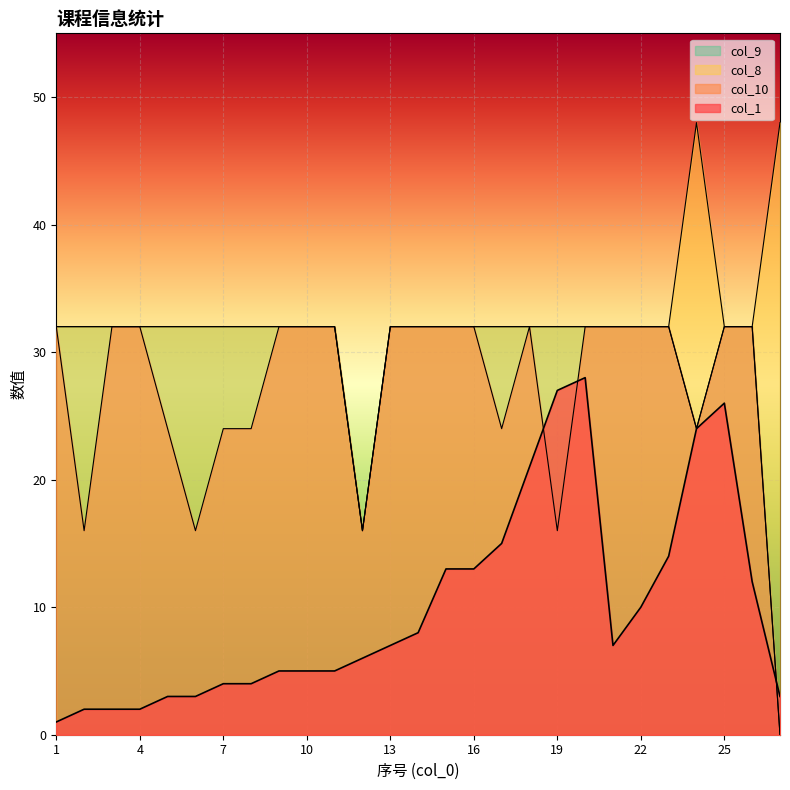

What is the total value across all series at 4?

98